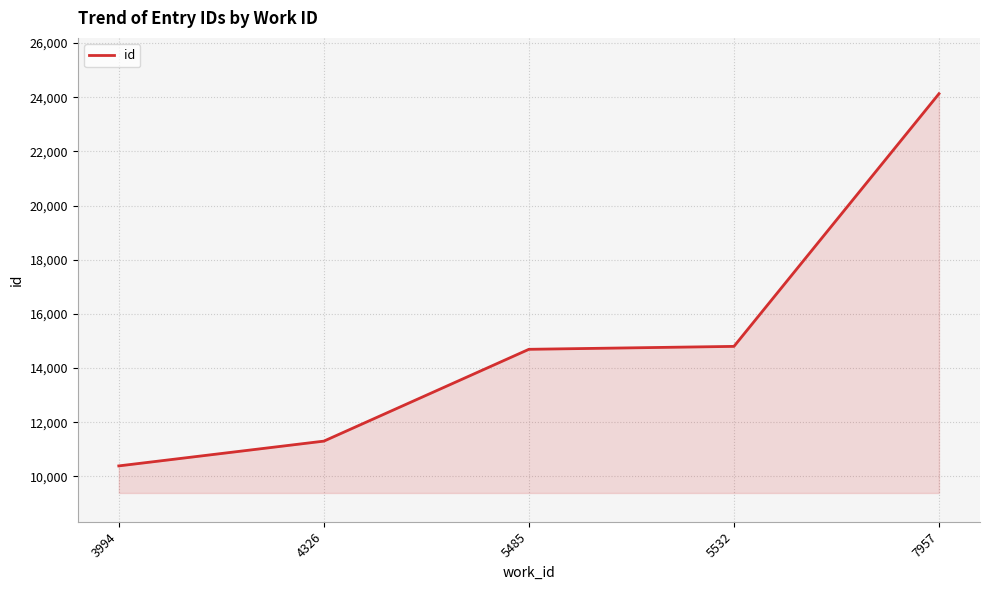

At which label is the value closest to 17257?

5532